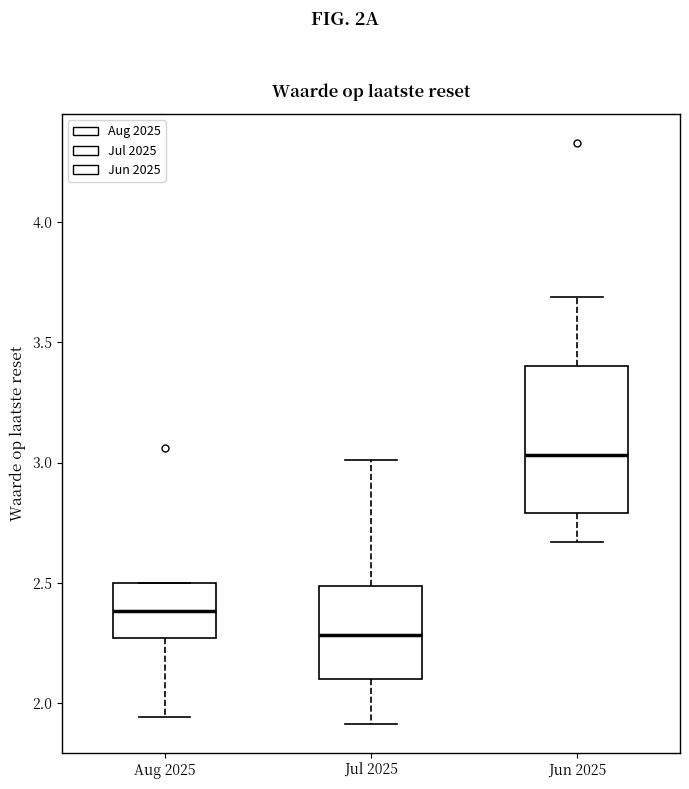

Where is the upper edge of the box for Aug 2025 on the y-axis? The values are not printed on the chart, so give them approximately, as read against the axis.

2.50